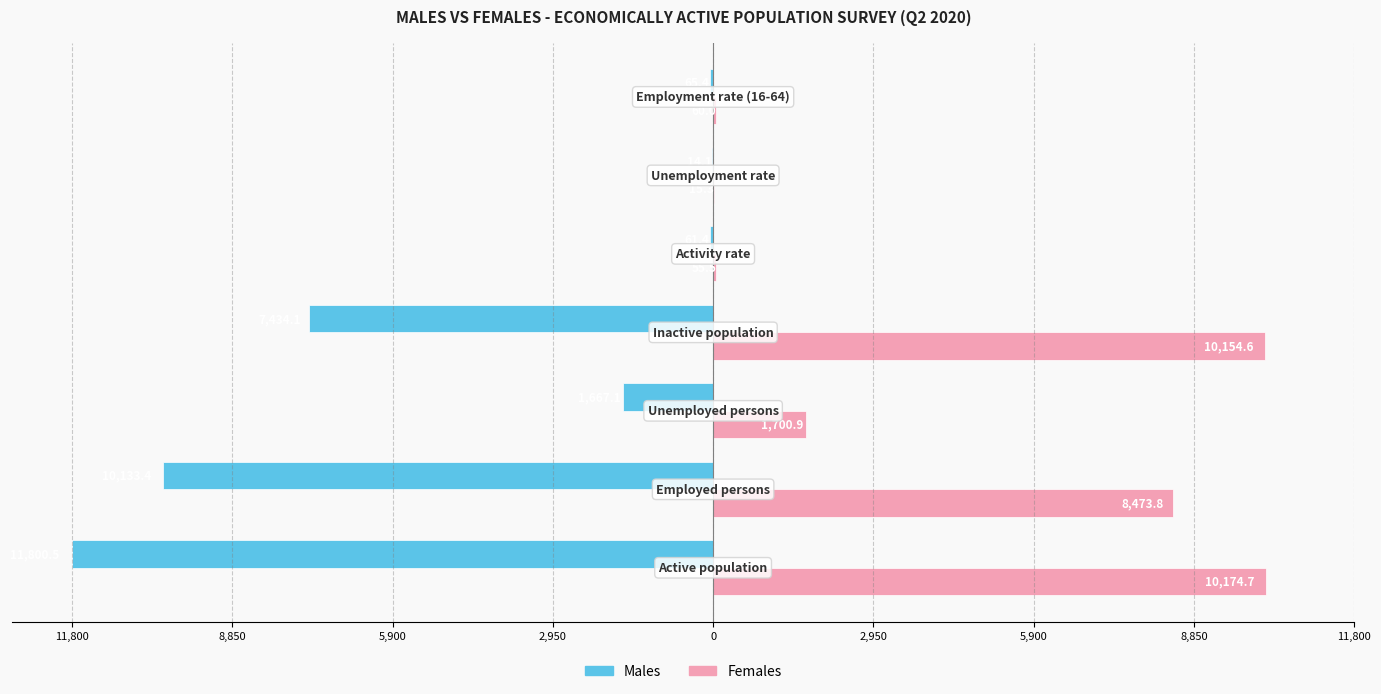

What are all the series names shown in the legend?

Males, Females